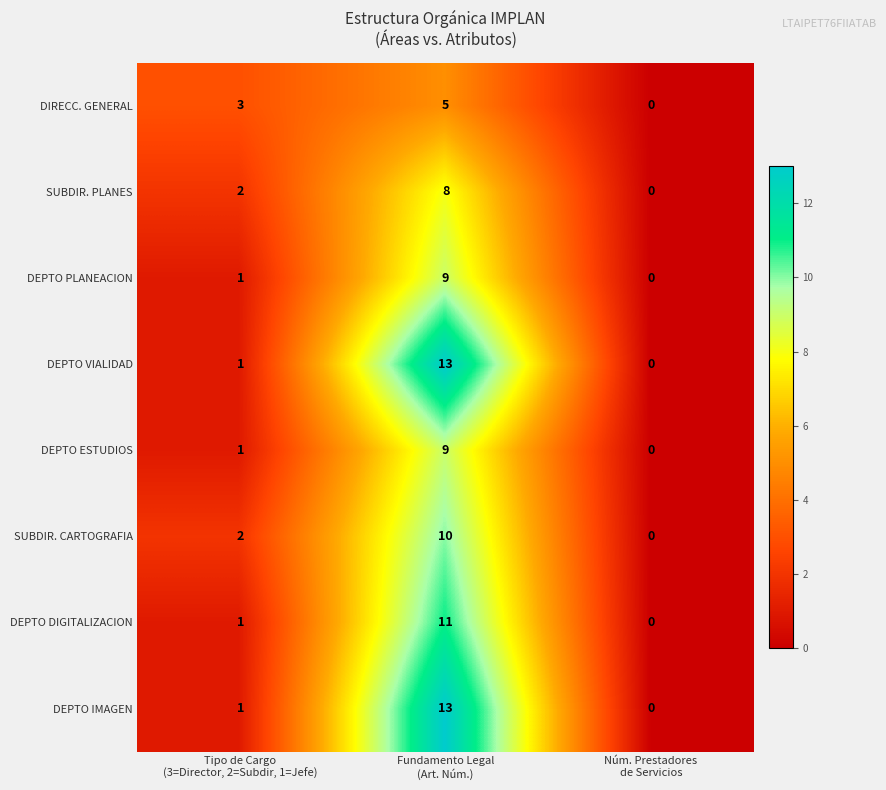

What is the highest value of the DEPTO PLANEACION series?

9